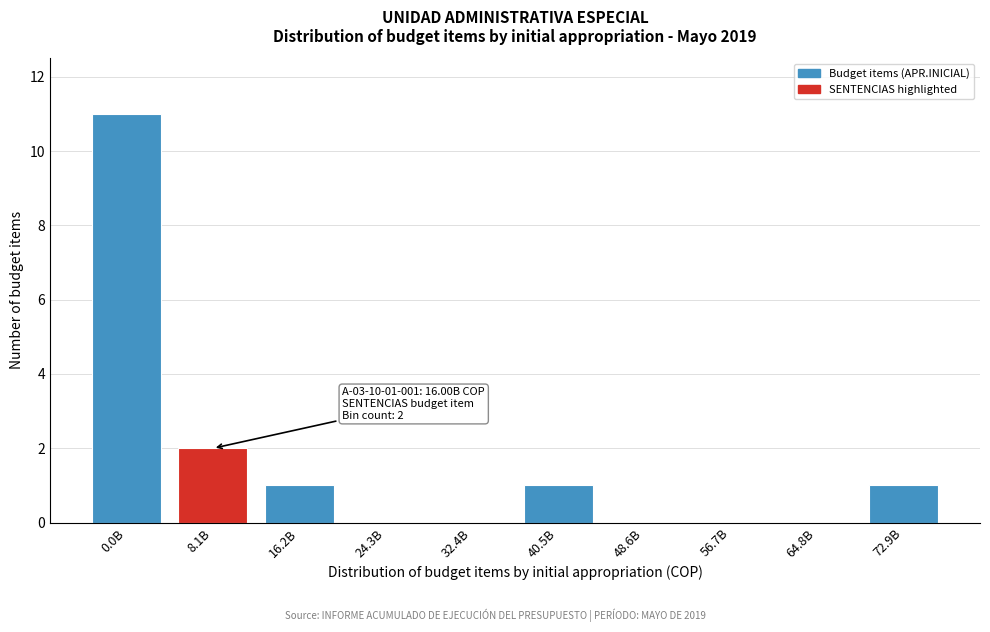

Reading left to right, list all the values displayed in this chart.

0.0B=11	8.1B=2	16.2B=1	24.3B=0	32.4B=0	40.5B=1	48.6B=0	56.7B=0	64.8B=0	72.9B=1